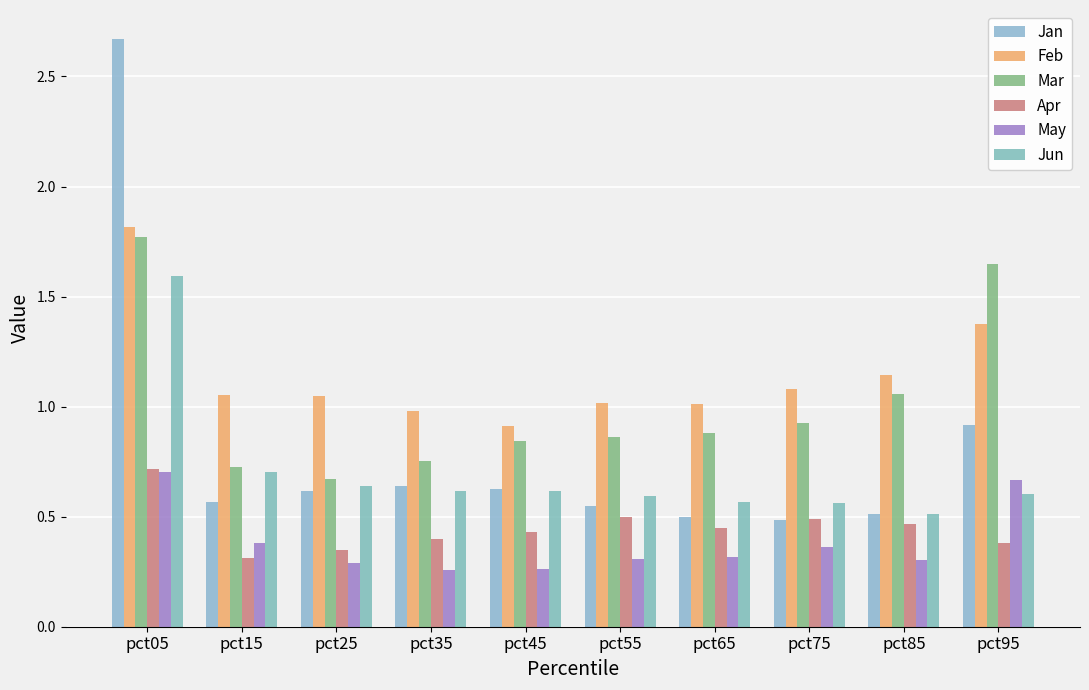

How many bars are there in total?

60